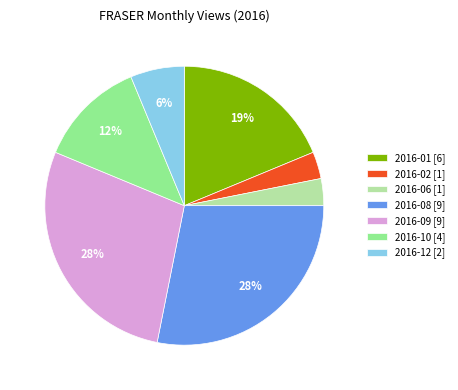

Is the sum of 2016-02 [1] and 2016-09 [9] greater than half?

No